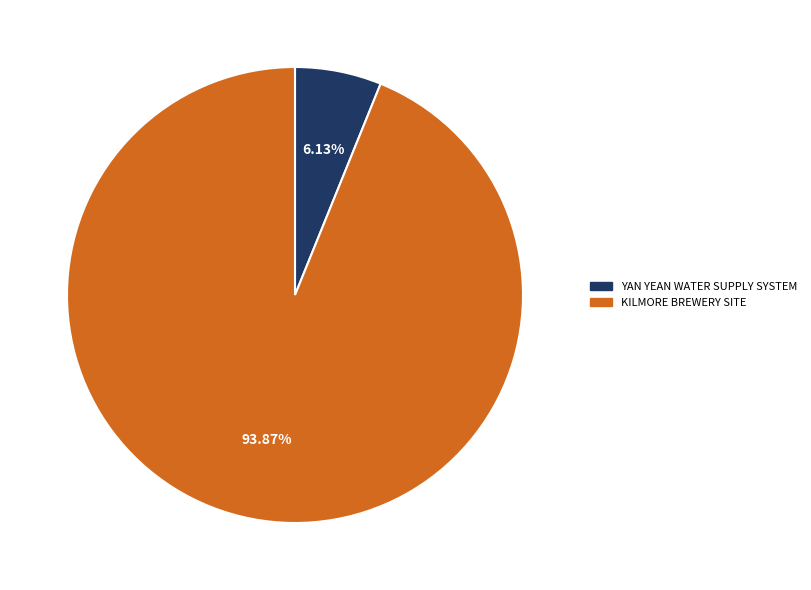

Rank the categories by value from lowest to highest.

YAN YEAN WATER SUPPLY SYSTEM, KILMORE BREWERY SITE